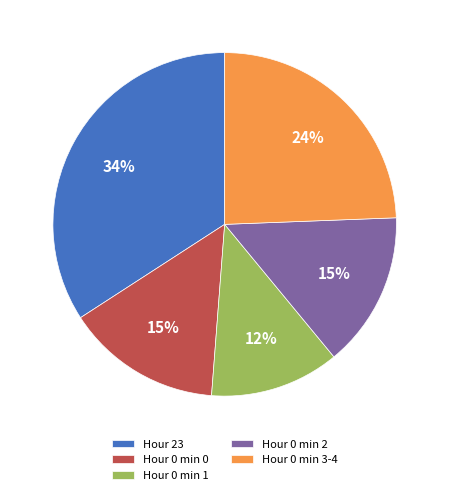

The Hour 0 min 2 slice represents 20% of the pie. True or false?

False